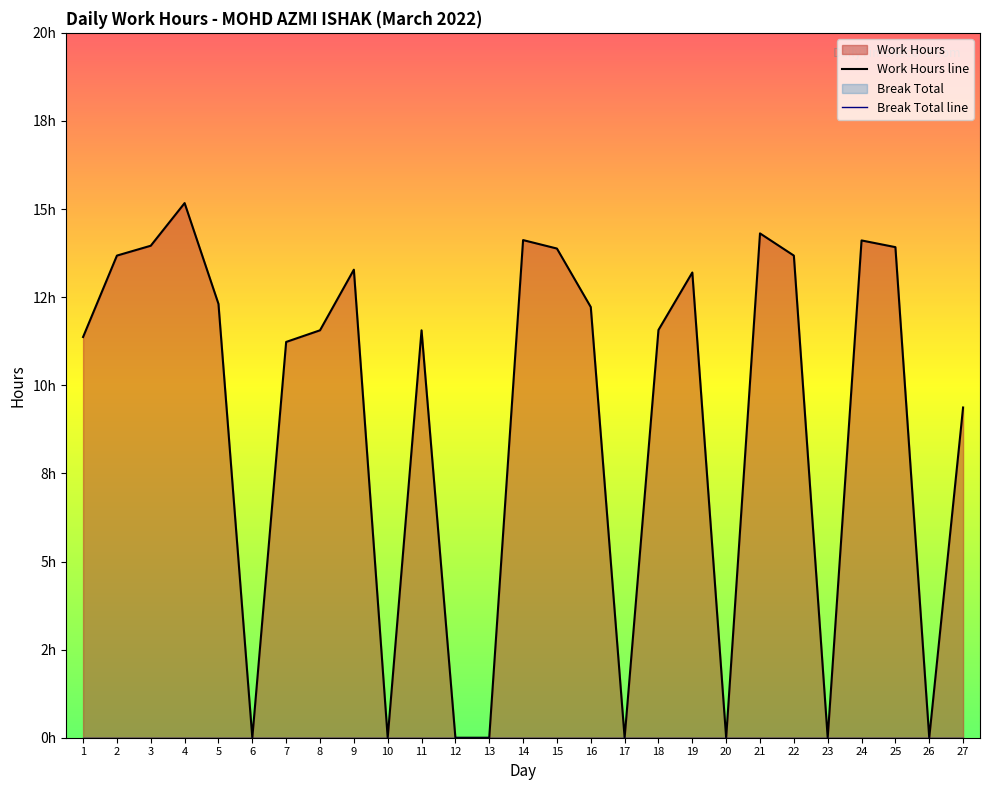

The value at 13 is 6.8. True or false?

False